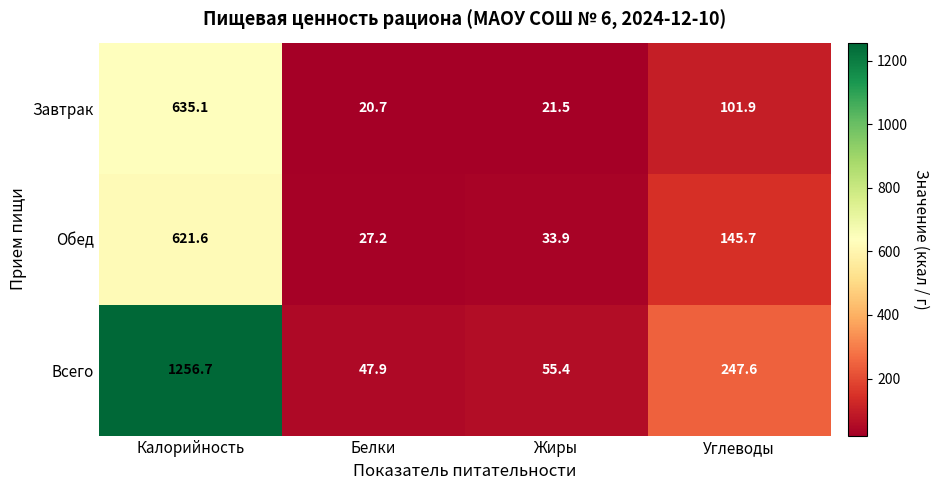

True or false: Всего has a value of 247.6 at Углеводы.

True